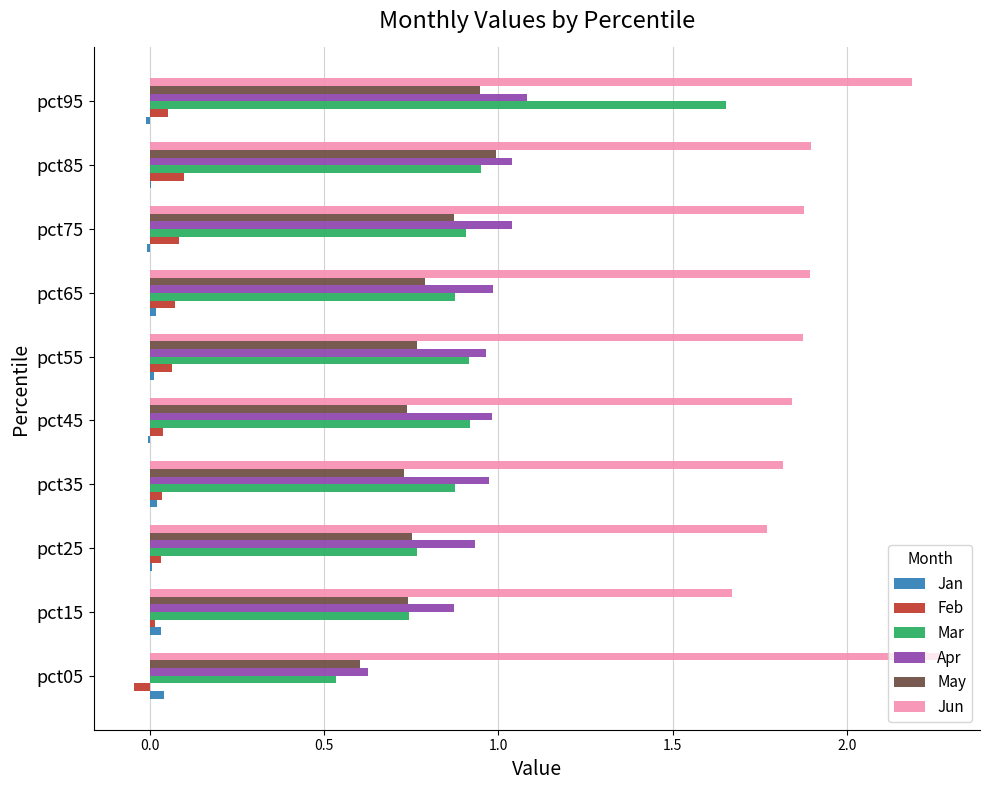

Which series has the widest spread of values?

Mar